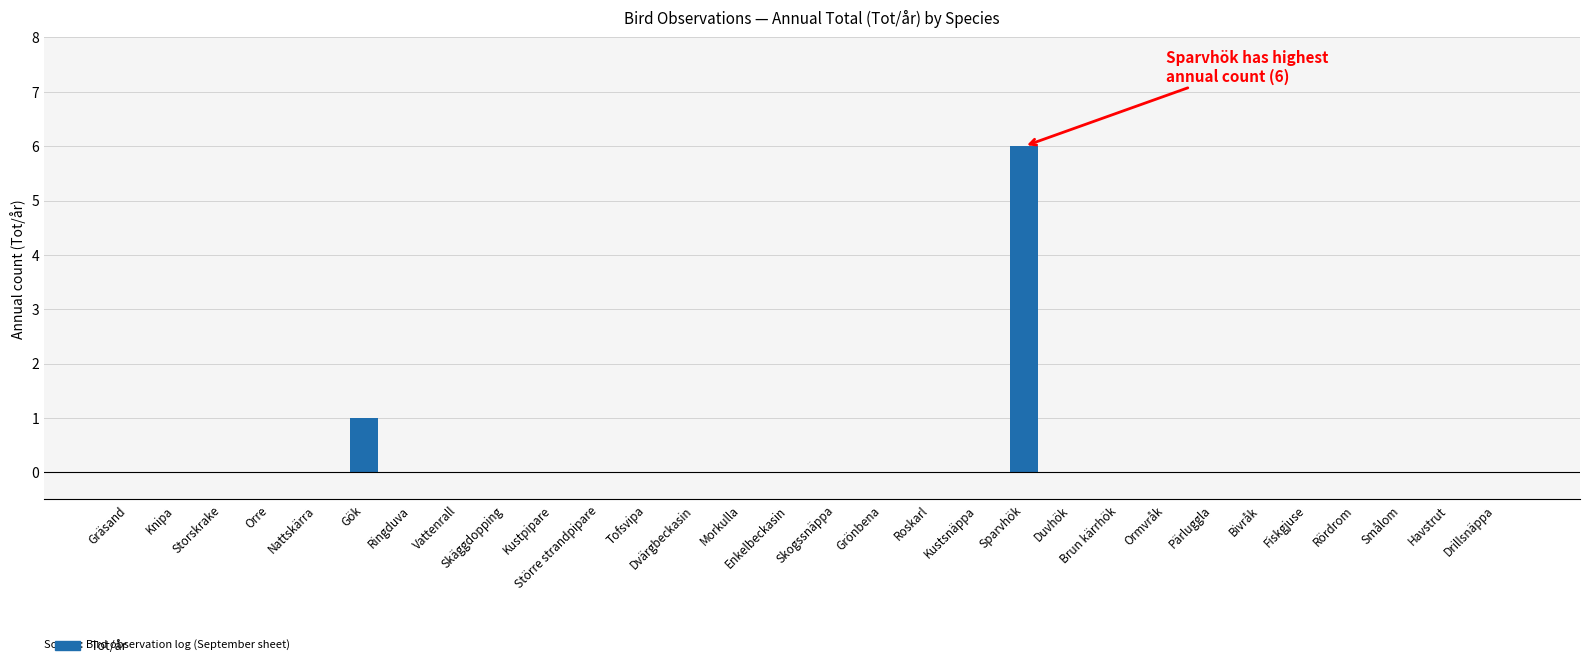

What is the sum of all values?

7